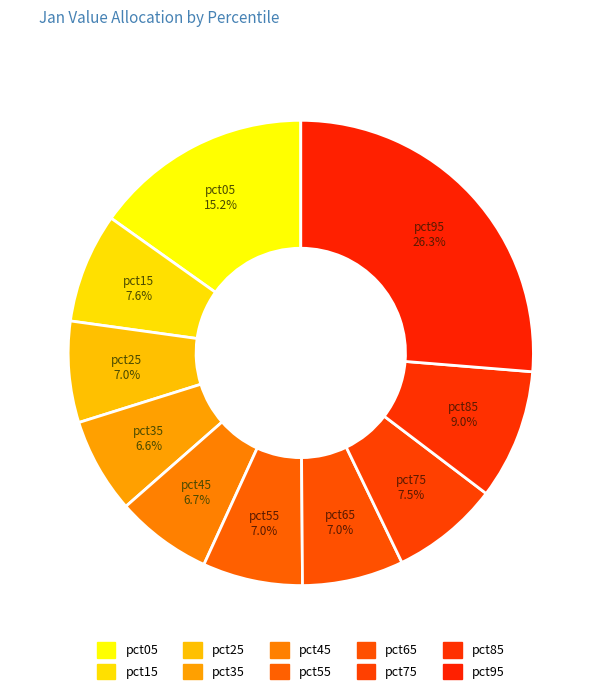

Does pct45 account for over 50% of the chart?

No